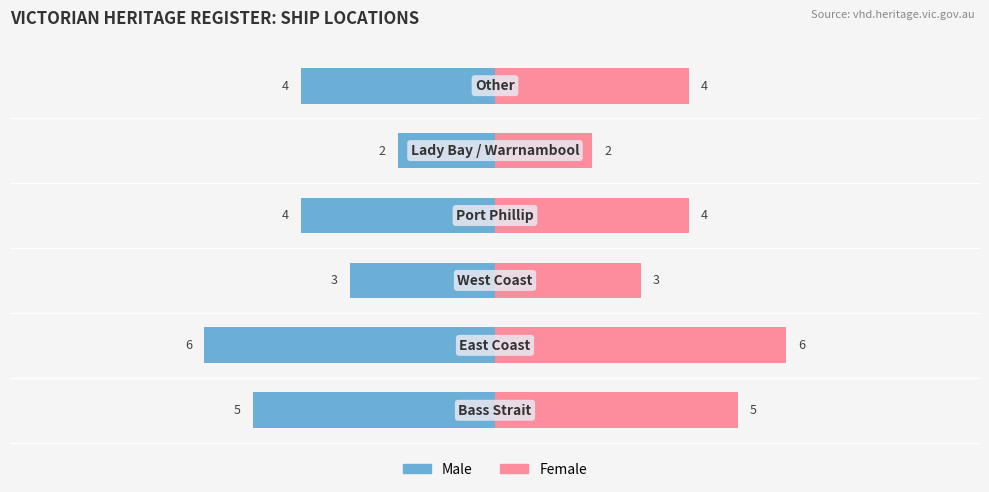

What is the maximum value for Female?

6